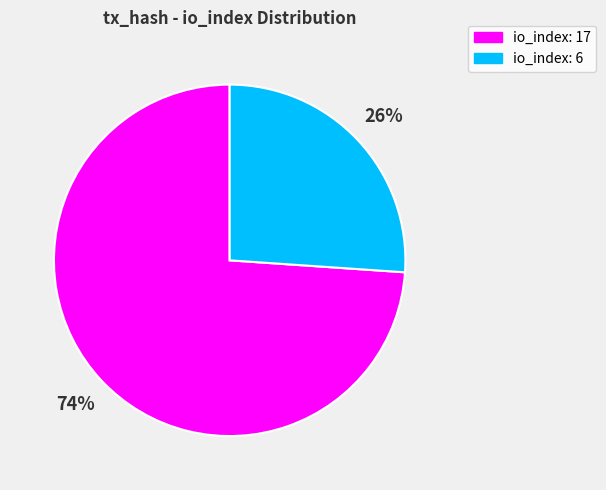

Which category has the smallest portion of the pie?

io_index: 6